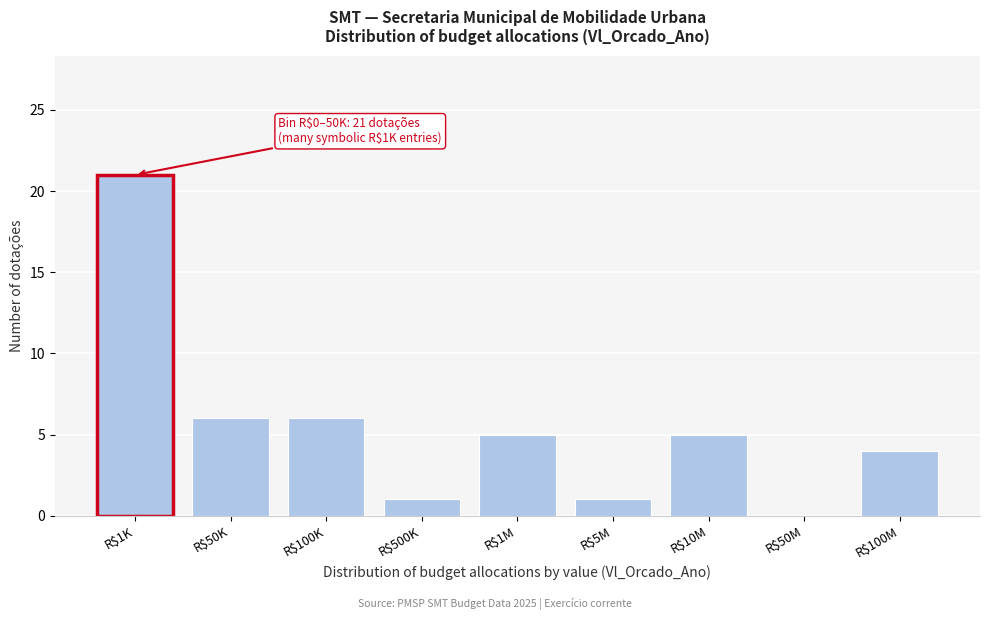

What is the sum of all values?

49